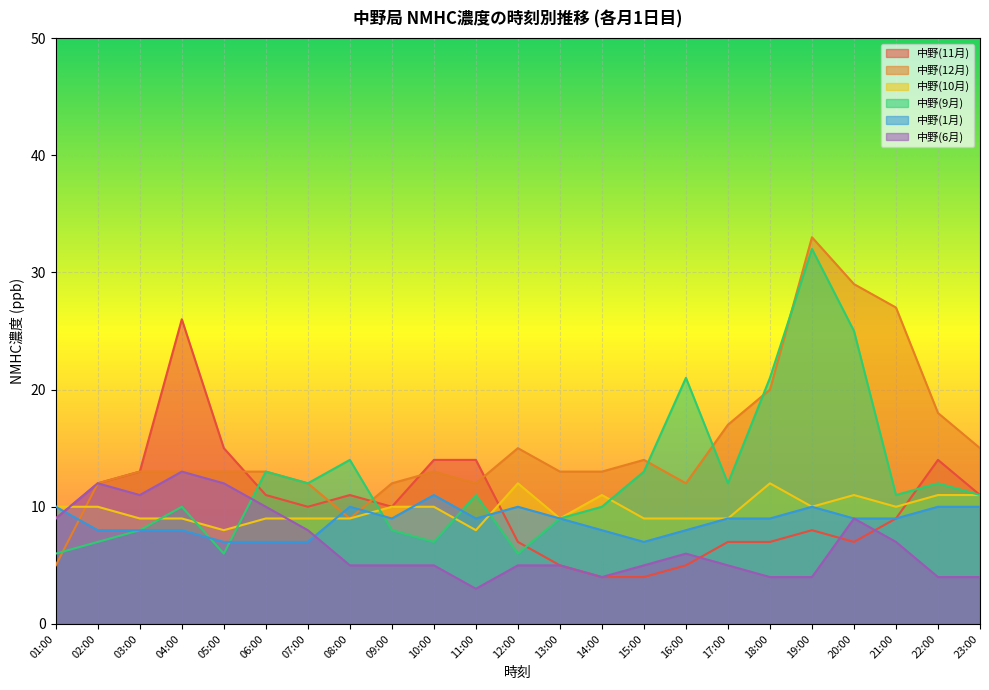

Which category has the lowest value across all series?

11:00